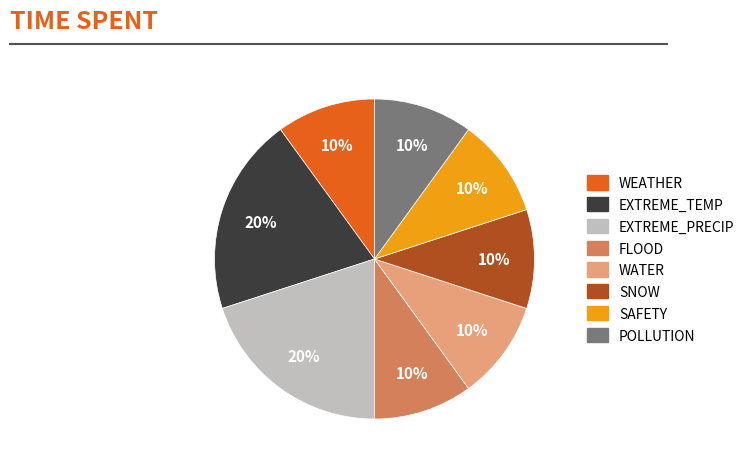

To the nearest percent, what is the difference between the largest and smallest slice percentages?

10%